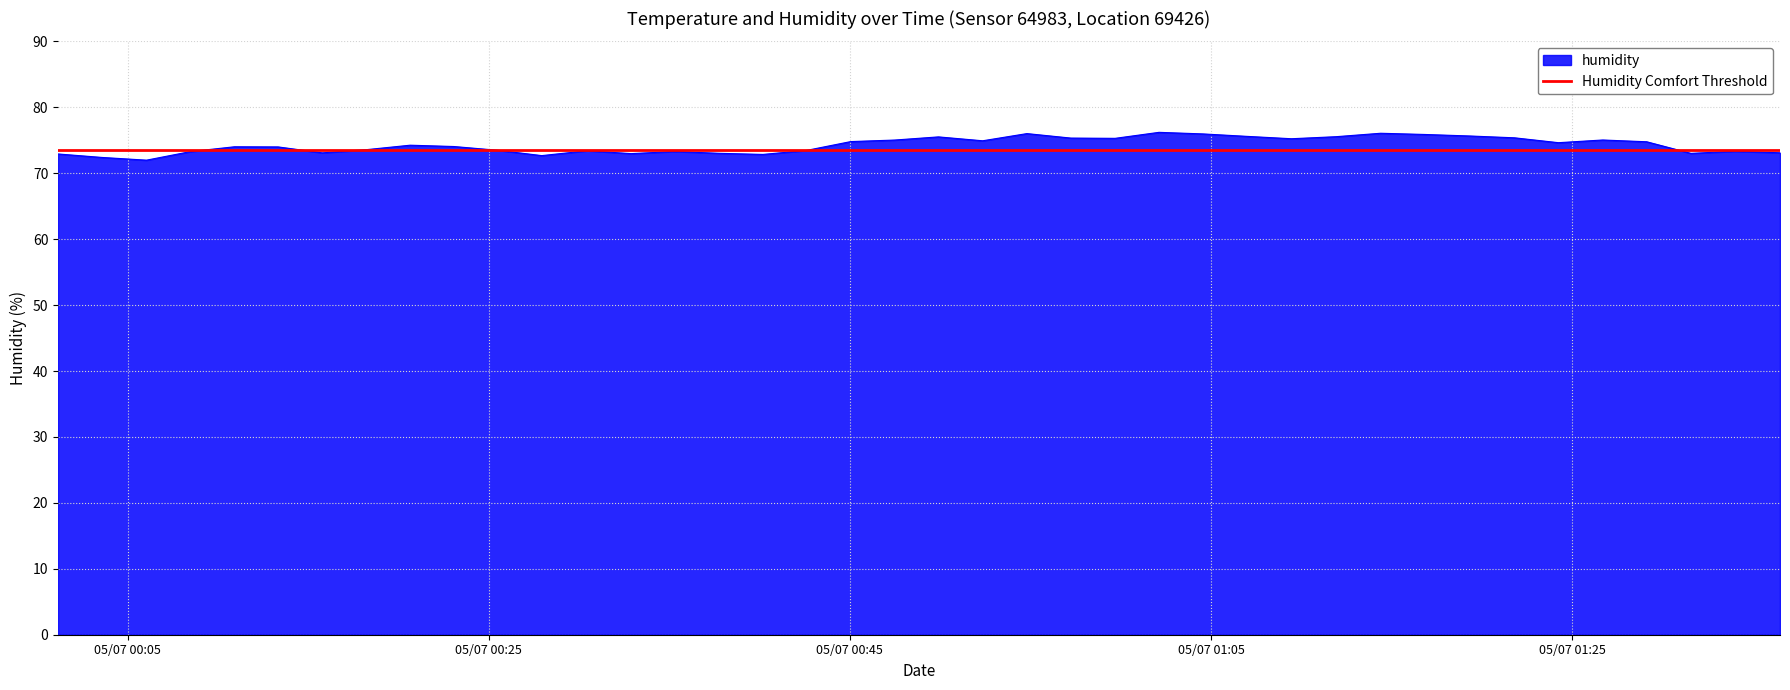

Which category has the lowest value across all series?

2023-05-07T00:06:03